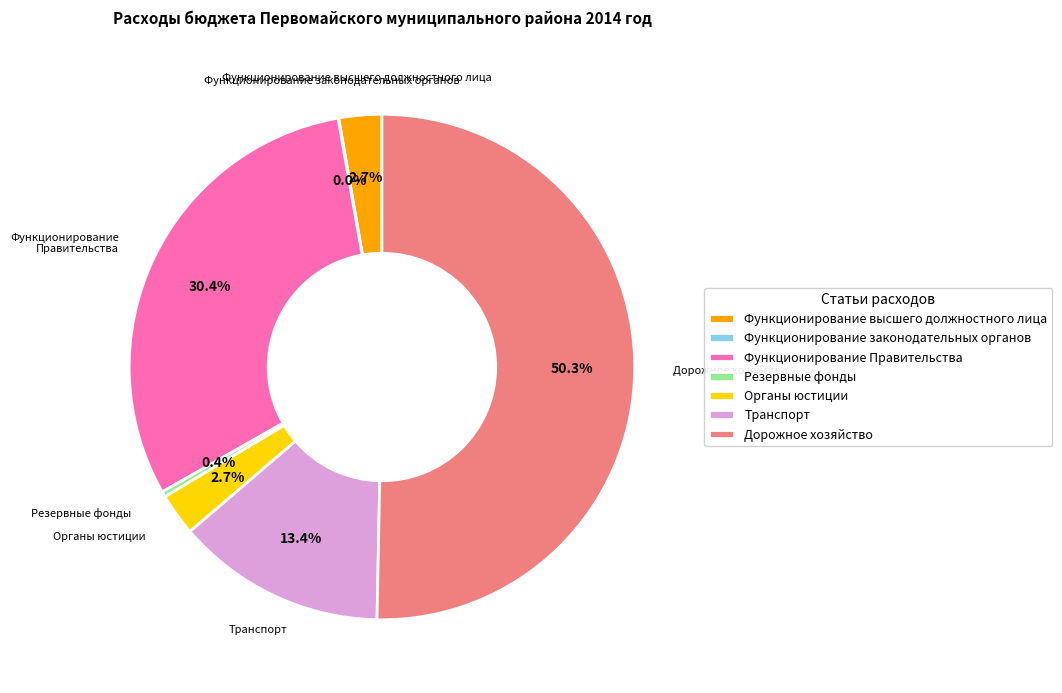

What is the ratio of the value at Дорожное хозяйство to the value at Органы юстиции?

18.6